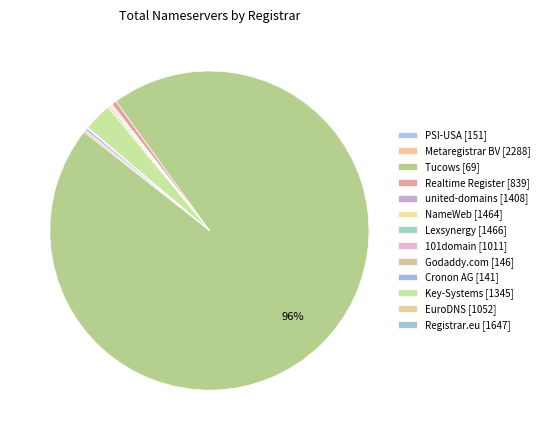

Which has a higher value, 101domain [1011] or Tucows [69]?

Tucows [69]